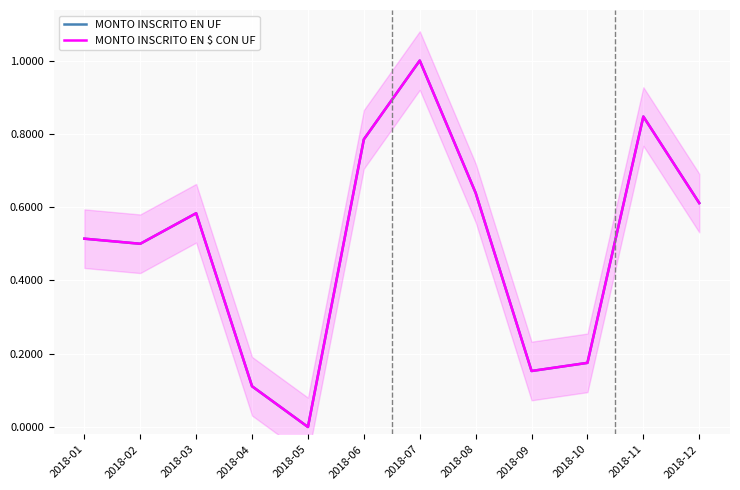

Which label corresponds to the smallest value in the chart?

2018-05